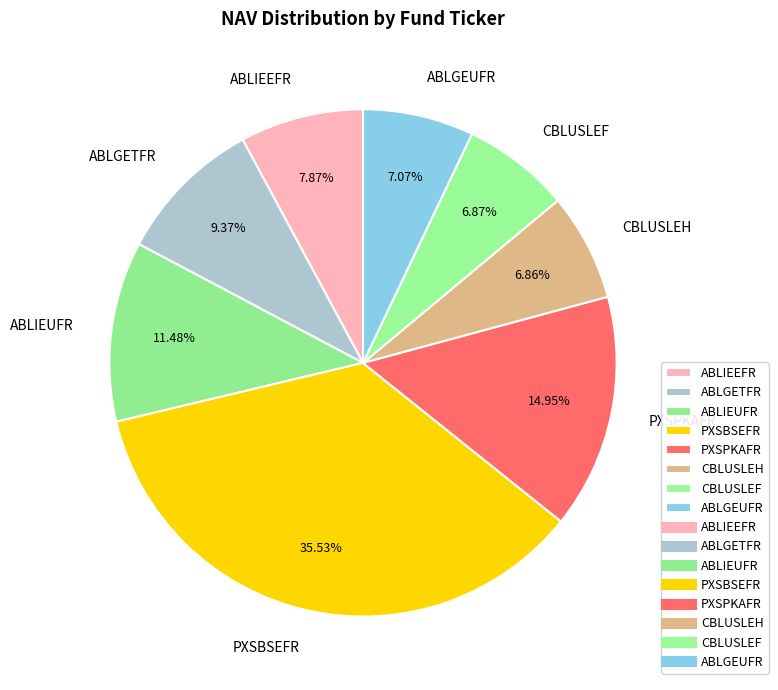

Count the number of slices in the pie.

8